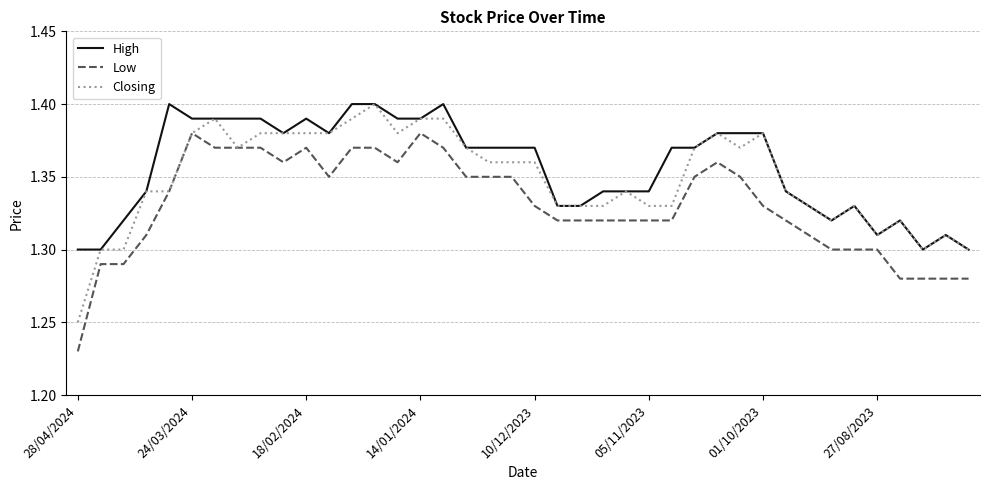

True or false: Low and High intersect in this chart.

False